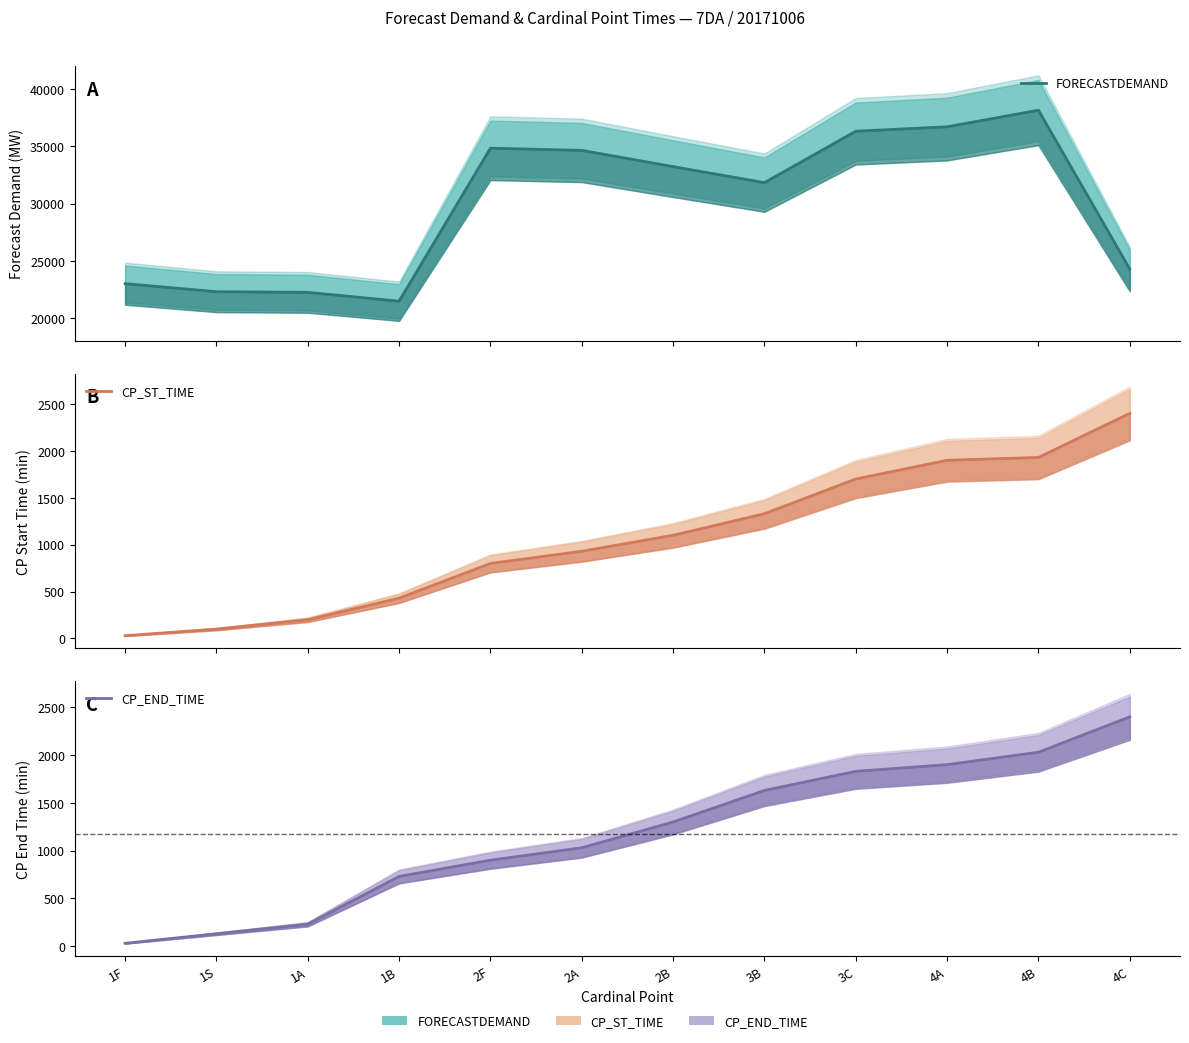

The FORECASTDEMAND series shows 10999 at 1S. True or false?

False